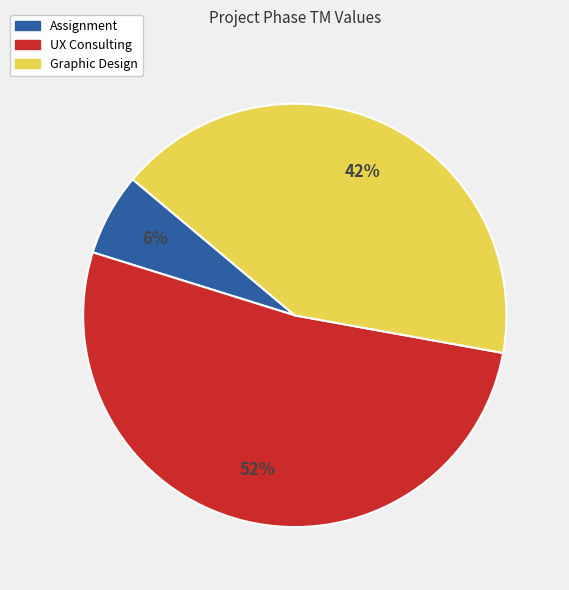

How many segments does this pie chart have?

3